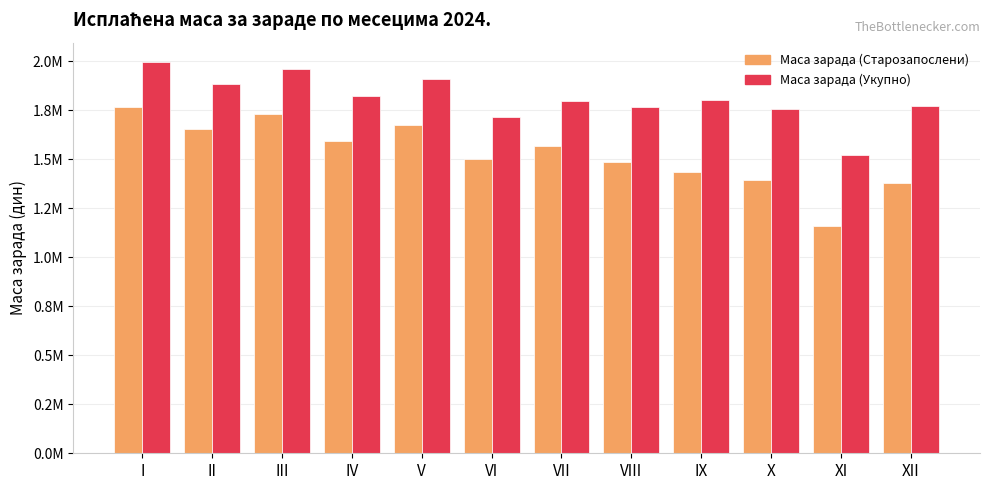

What is the approximate value of Маса зарада (Старозапослени) at IV?

1592349.3